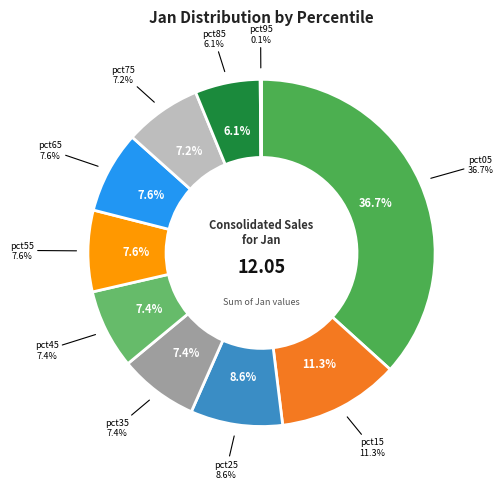

Which category has the smallest portion of the pie?

pct95